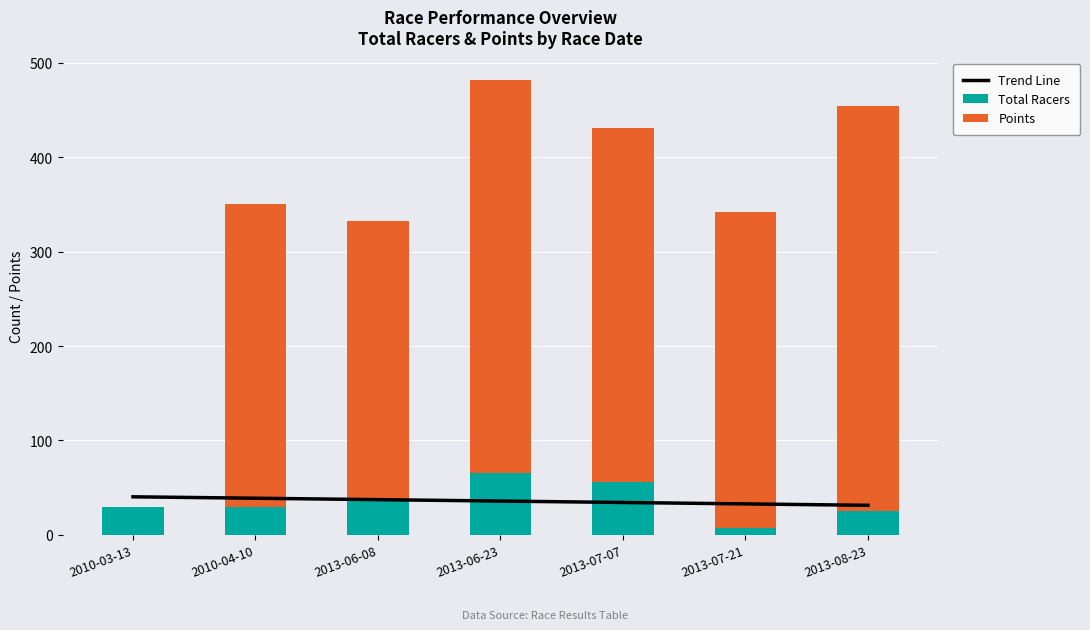

The Points series shows 225.1 at 2010-03-13. True or false?

False